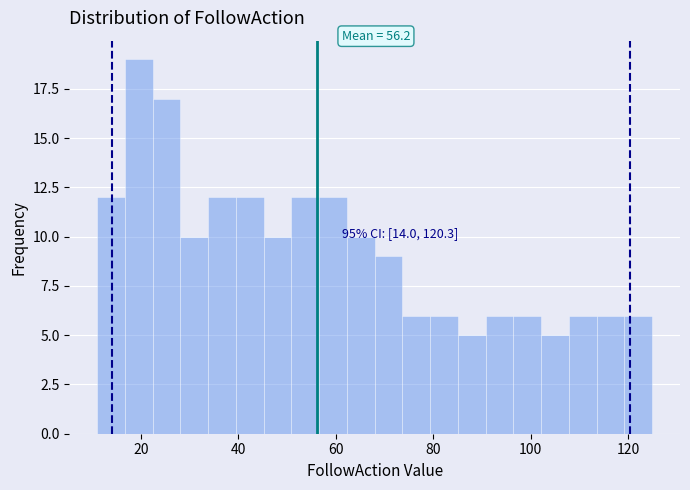

Around what value on the x-axis is the tallest bar? Give the approximate position of its centre, as read against the axis.

20